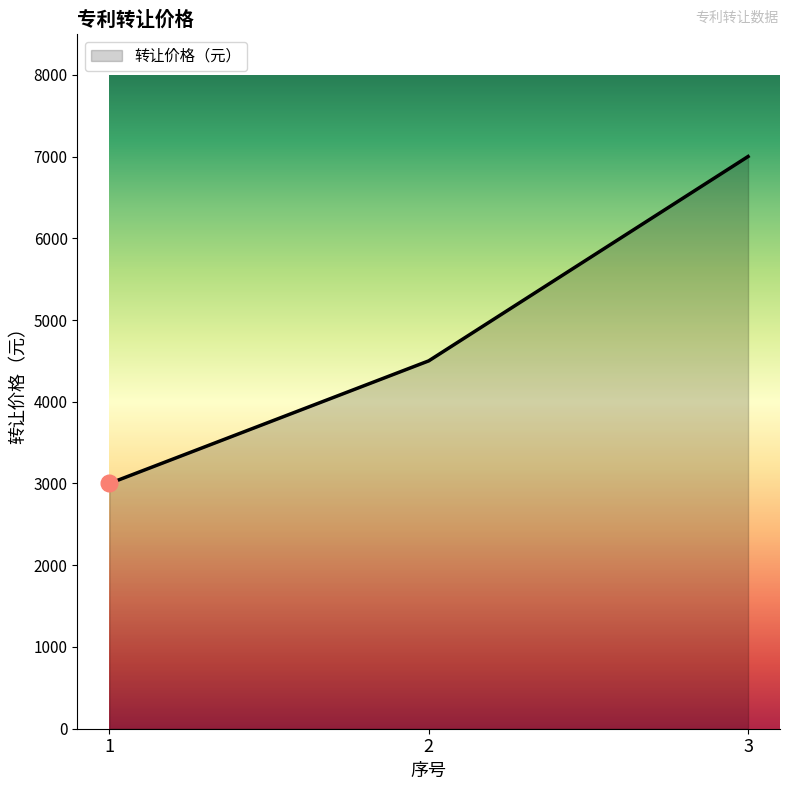

Reading left to right, extract all data points from this chart.

1=3000	2=4500	3=7000